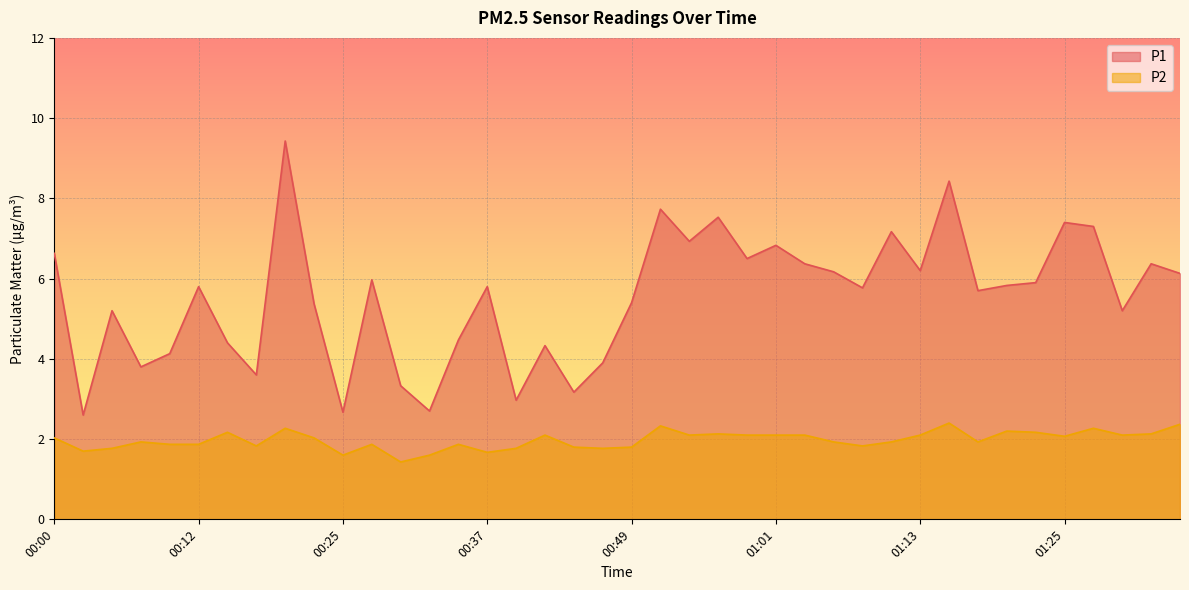

At which label does P2 reach its peak?

01:16